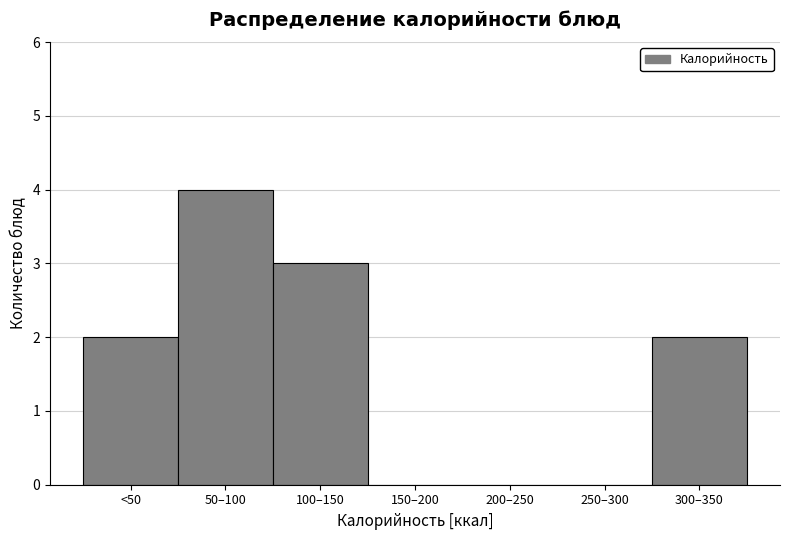

Reading left to right, extract all data points from this chart.

<50=2	50–100=4	100–150=3	150–200=0	200–250=0	250–300=0	300–350=2